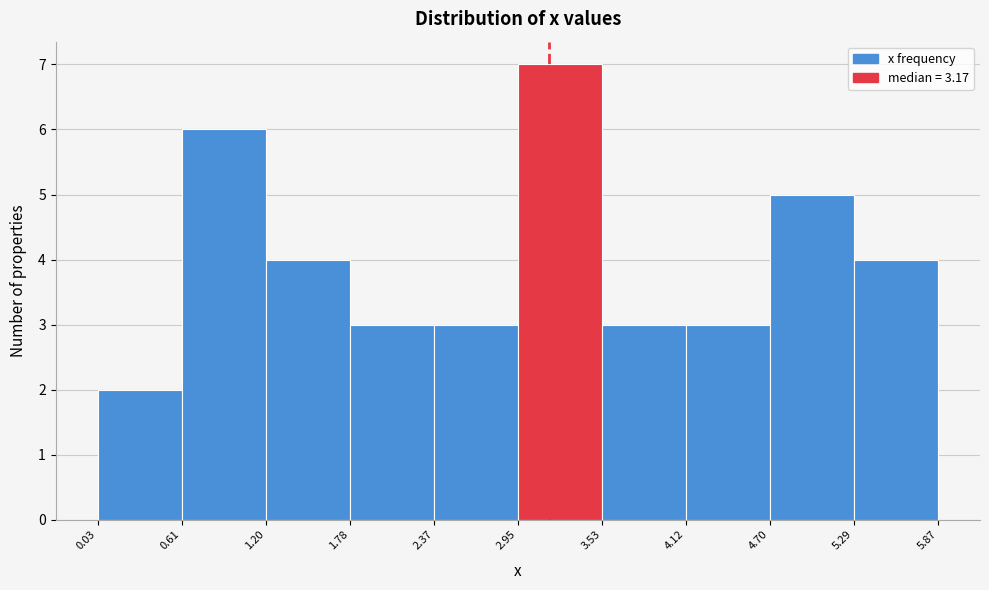

Over which range of the x-axis is the bar tallest?

2.95 to 3.53